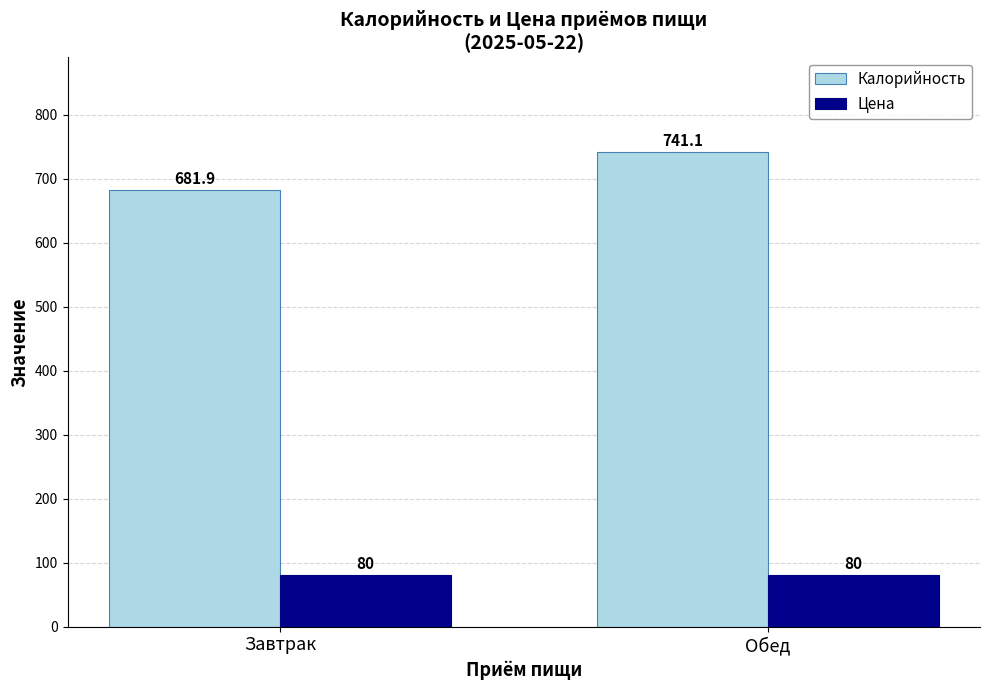

Which series has the largest total across all categories?

Калорийность